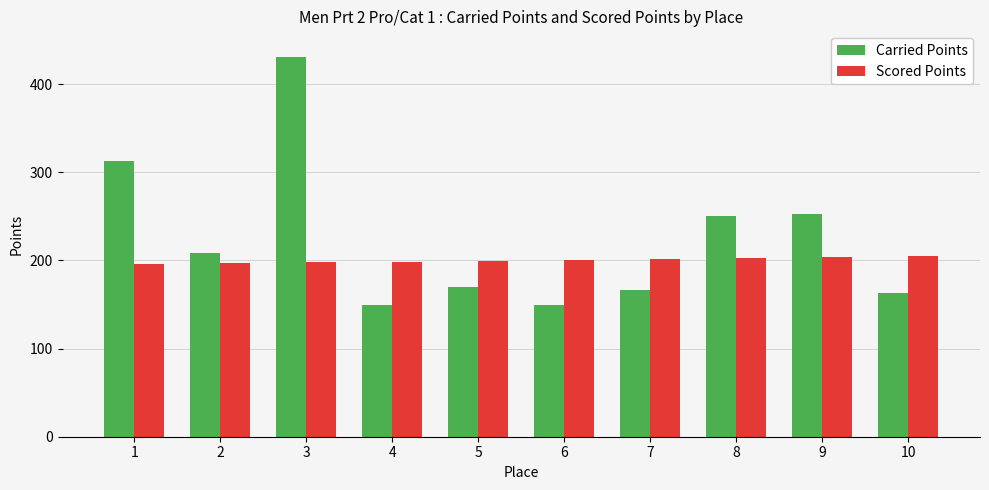

What is the total value across all series at 2?

405.0